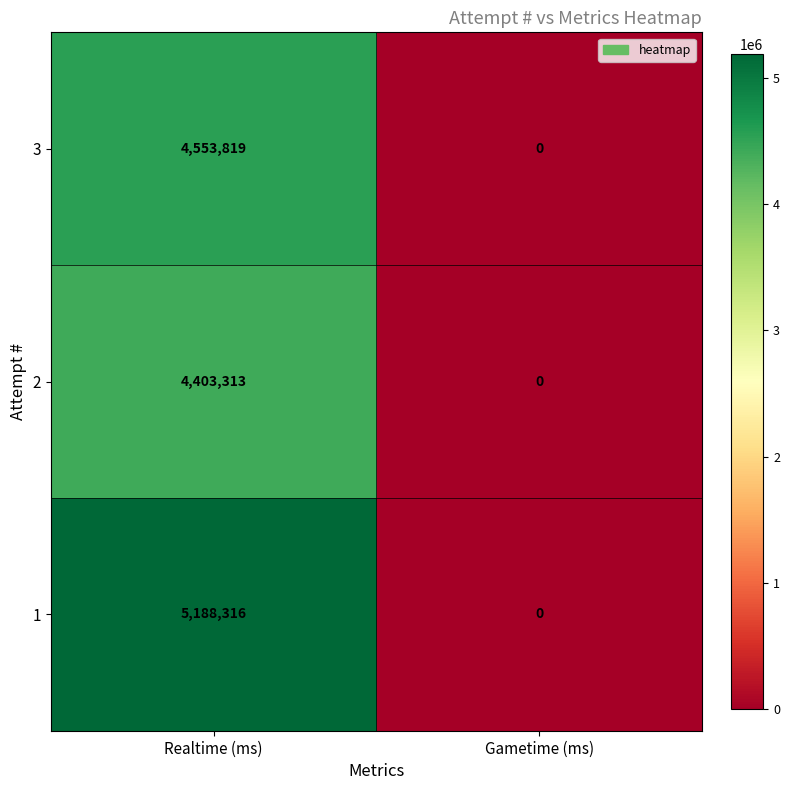

At which category is the sum across all series the highest?

Realtime (ms)